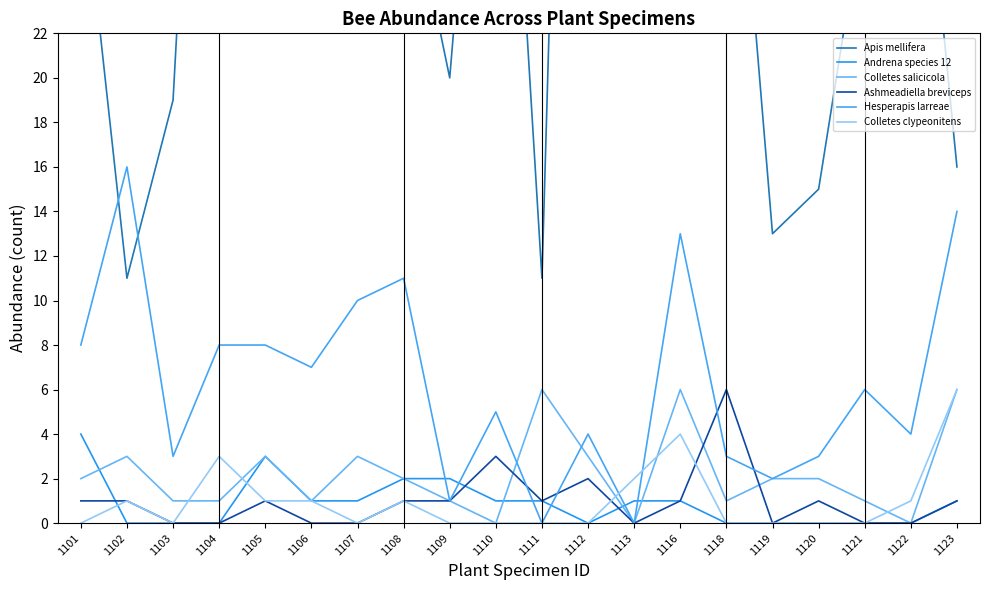

What is the difference between the Colletes clypeonitens values at 1106 and 1112?

1